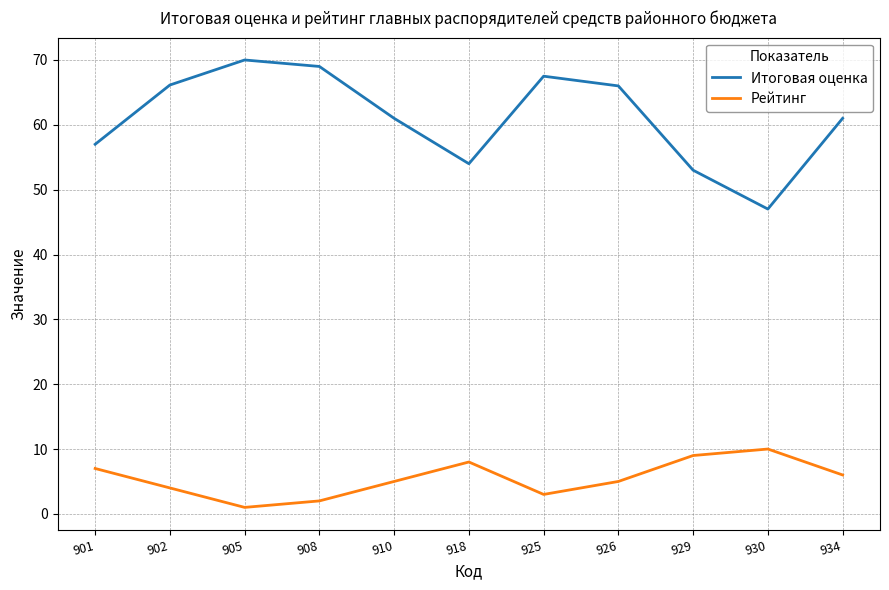

List the series in order of their peak value, lowest first.

Рейтинг, Итоговая оценка